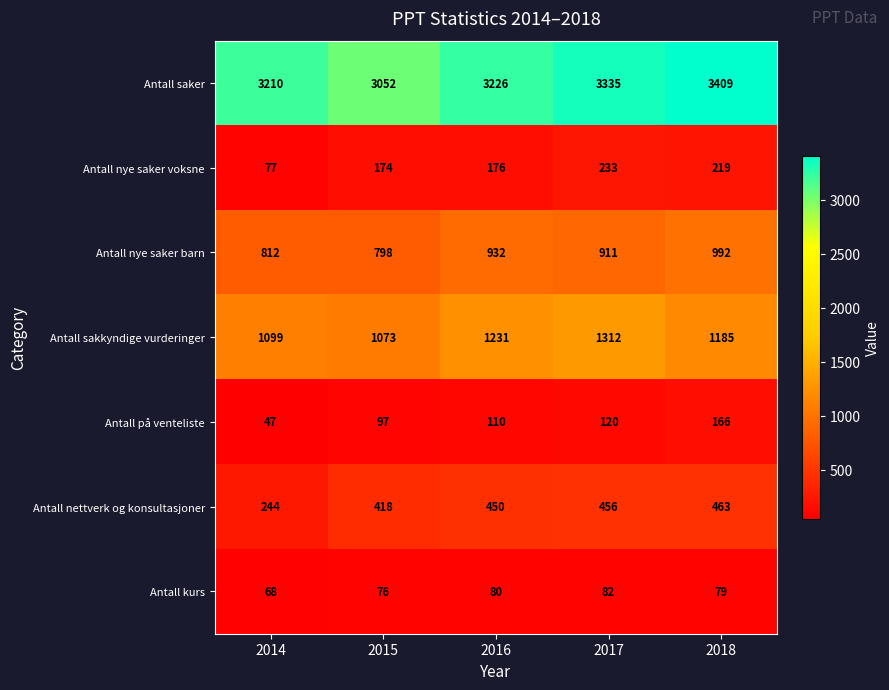

What is the difference between the second highest and second lowest values in the Antall sakkyndige vurderinger series?

132